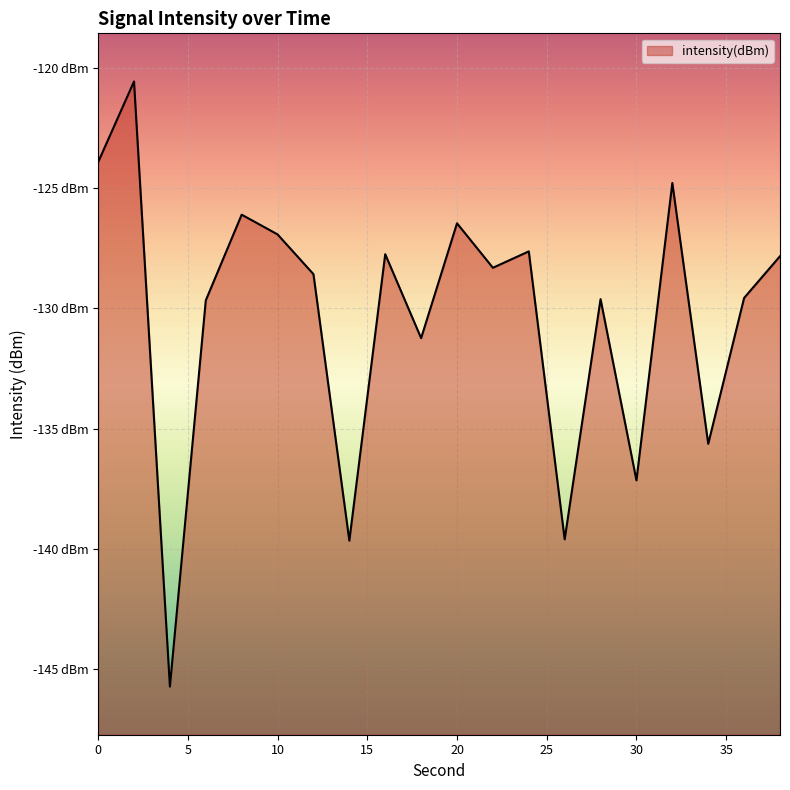

How many distinct data groups are displayed?

1